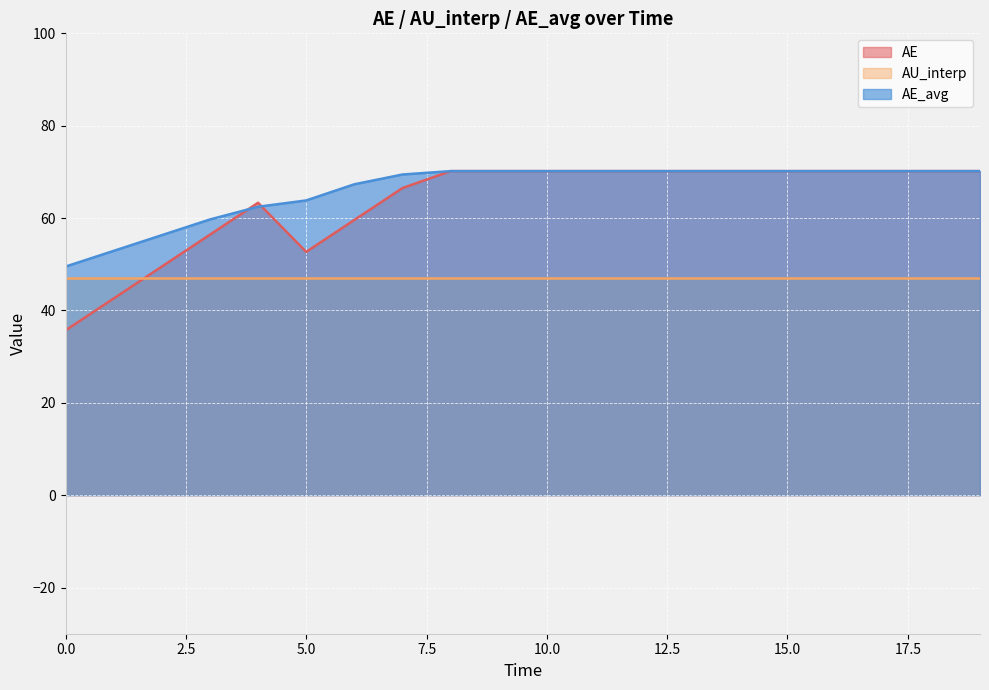

What are all the series names shown in the legend?

AE, AU_interp, AE_avg